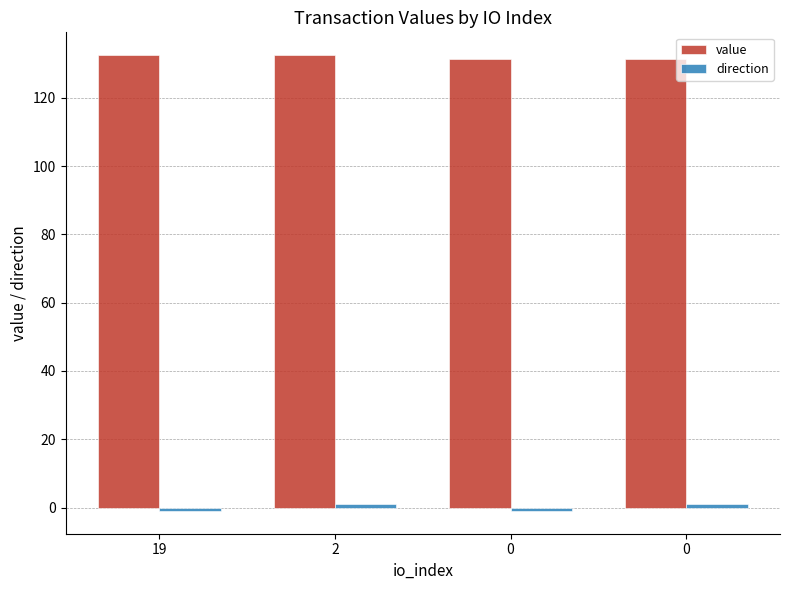

Rank the categories by value value from highest to lowest.

19, 2, 0, 0